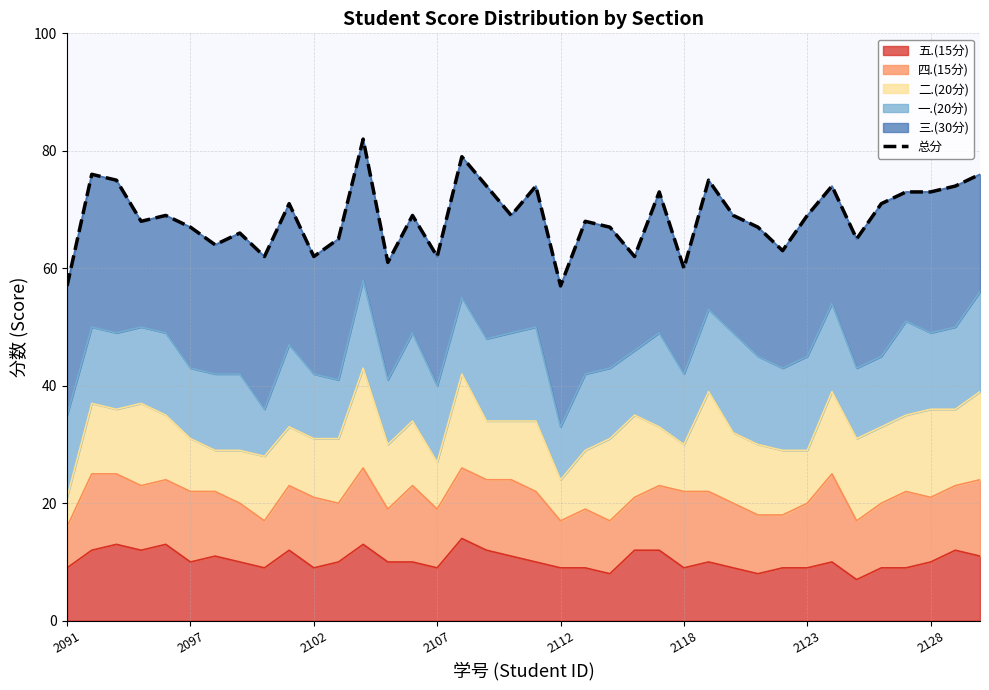

What is the maximum value for 五.(15分)?

14